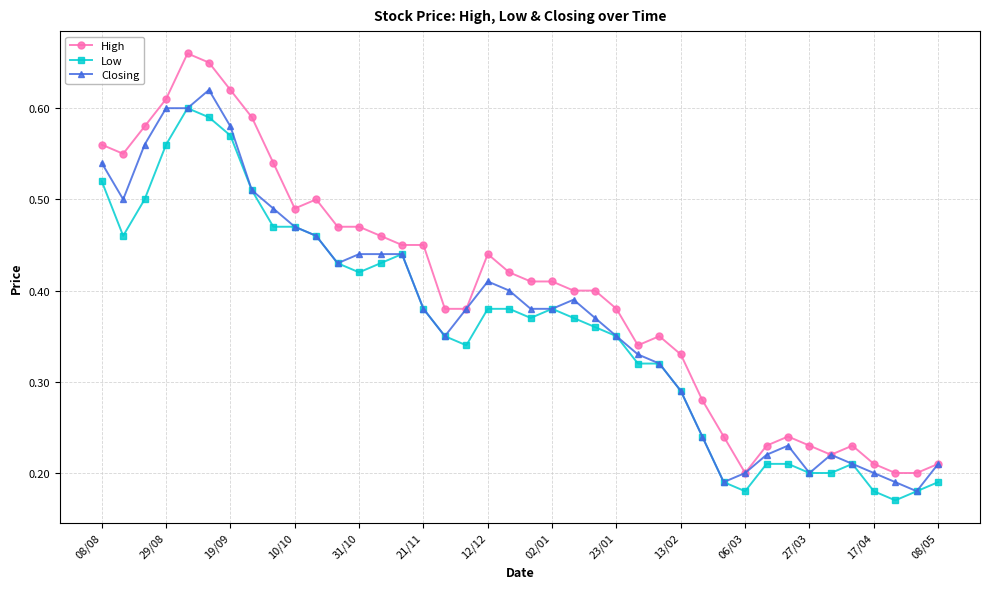

Which series has the largest range (max minus min)?

High